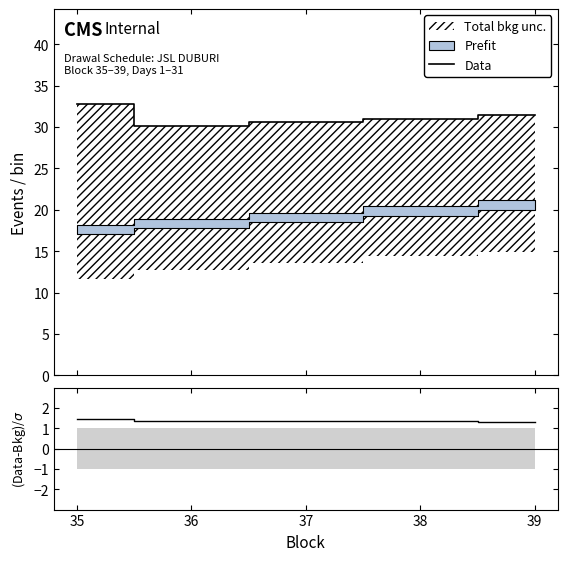

Where is (Data-Bkg)/σ nearest to the value 1?

39